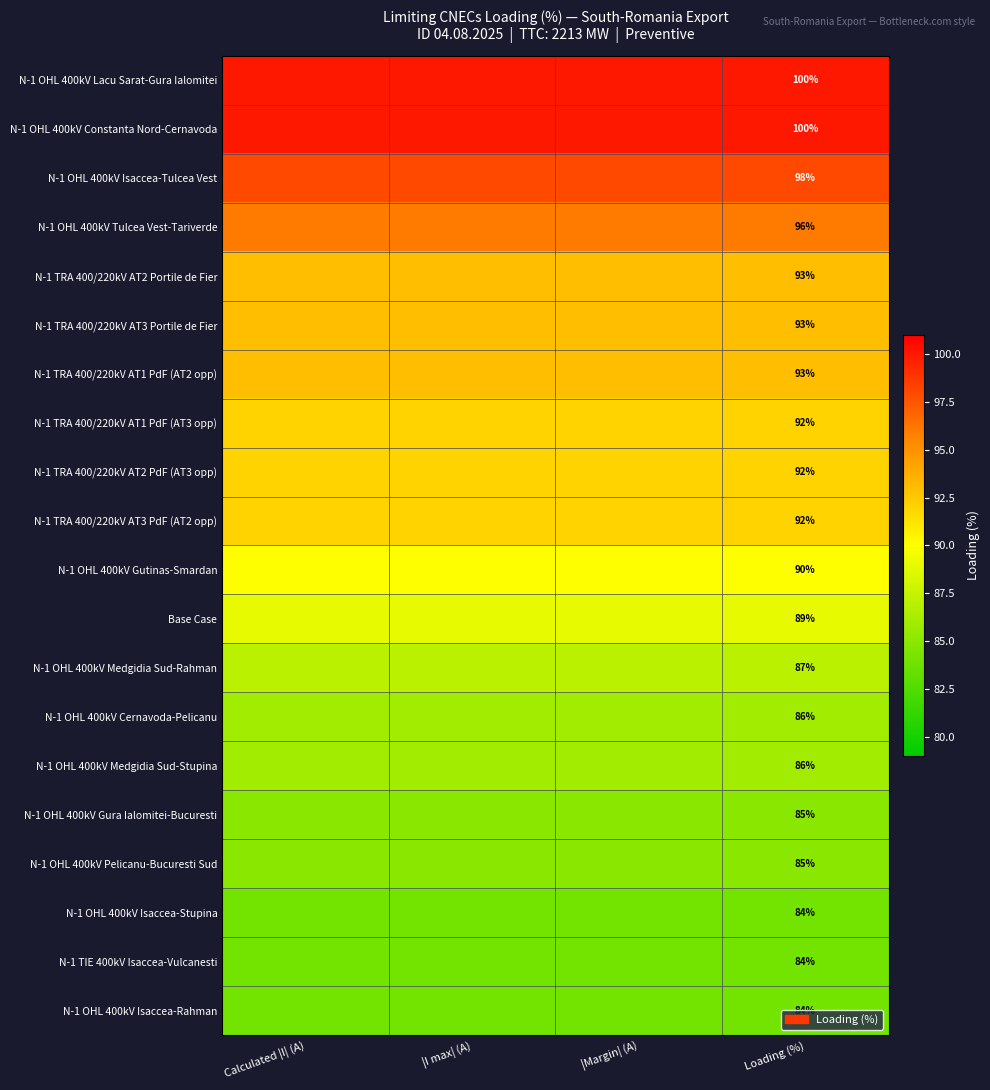

Is the value of N-1 TRA 400/220kV AT2 PdF (AT3 opp) at Loading (%) greater than the value of N-1 TRA 400/220kV AT2 Portile de Fier at Loading (%)?

No